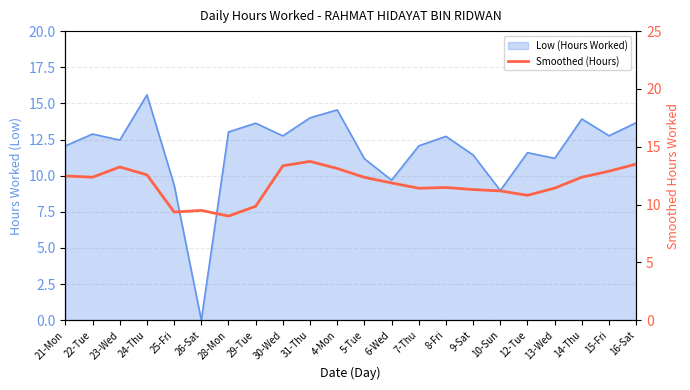

Reading left to right, list all the values displayed in this chart.

21-Mon=12.5	22-Tue=12.4	23-Wed=13.2	24-Thu=12.6	25-Fri=9.4	26-Sat=9.5	28-Mon=9.0	29-Tue=9.8	30-Wed=13.3	31-Thu=13.7	4-Mon=13.1	5-Tue=12.4	6-Wed=11.9	7-Thu=11.4	8-Fri=11.5	9-Sat=11.3	10-Sun=11.2	12-Tue=10.8	13-Wed=11.4	14-Thu=12.4	15-Fri=12.9	16-Sat=13.5